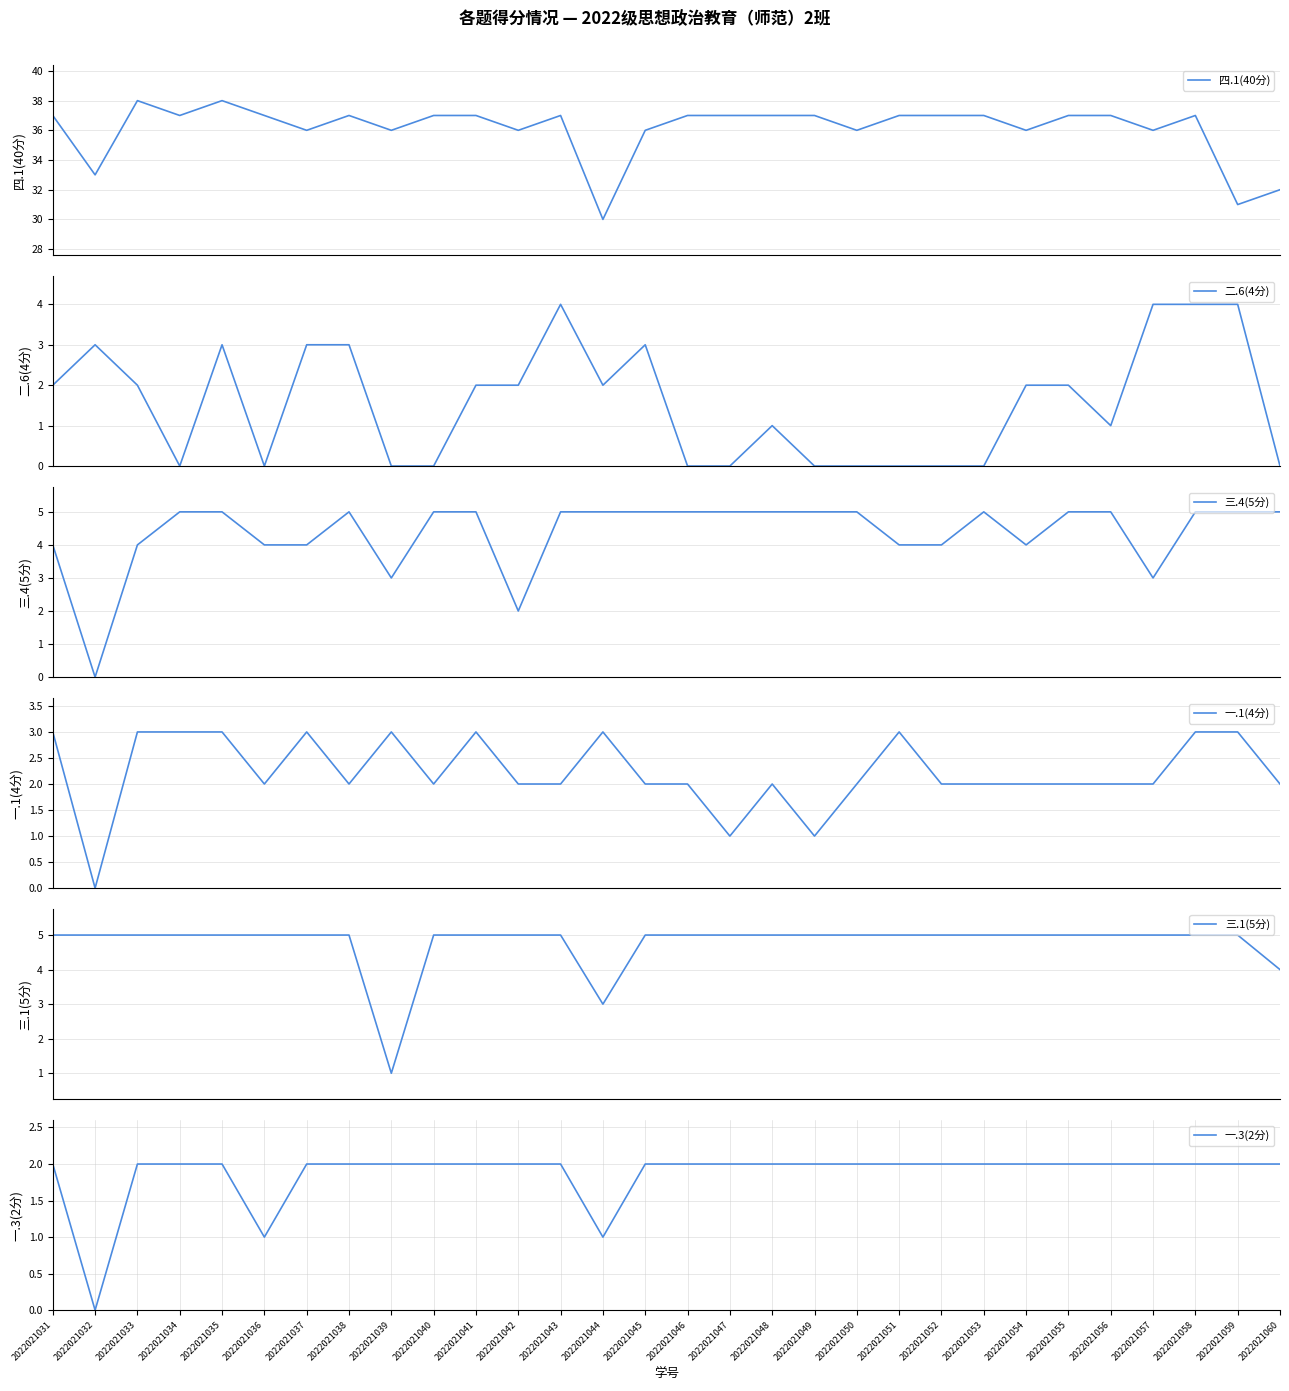

What is the difference between the maximum and second lowest values in the 三.1(5分) series?

2